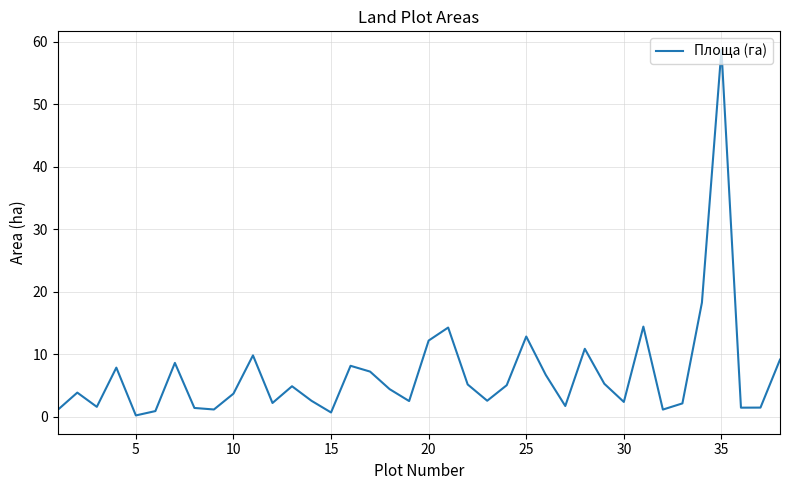

What is the greatest value displayed?

58.7